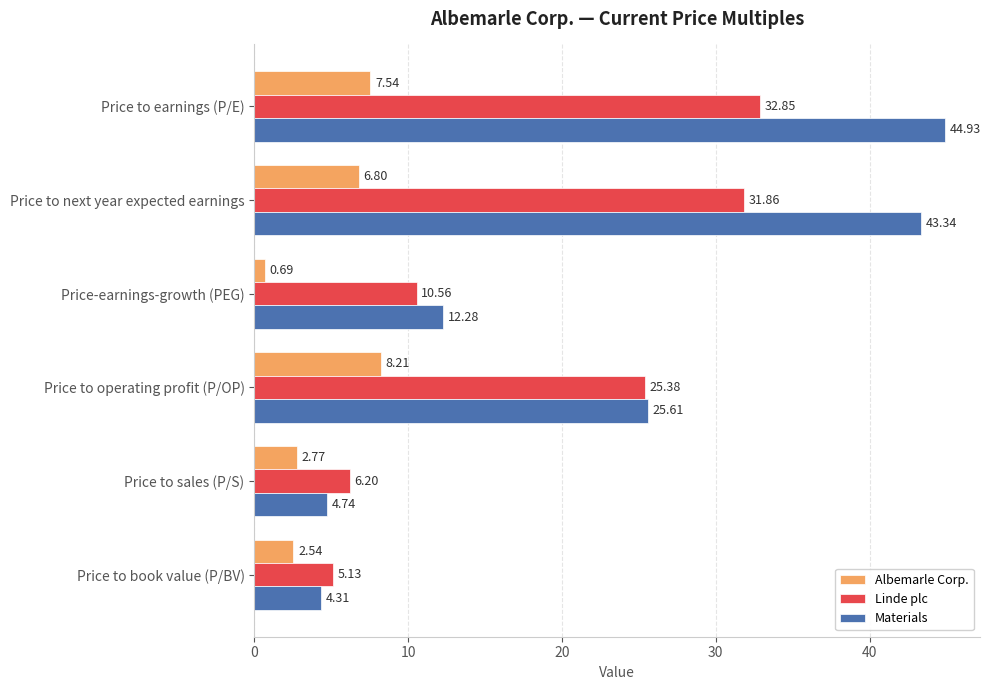

What is the difference between the highest and lowest values at Price-earnings-growth (PEG)?

11.6